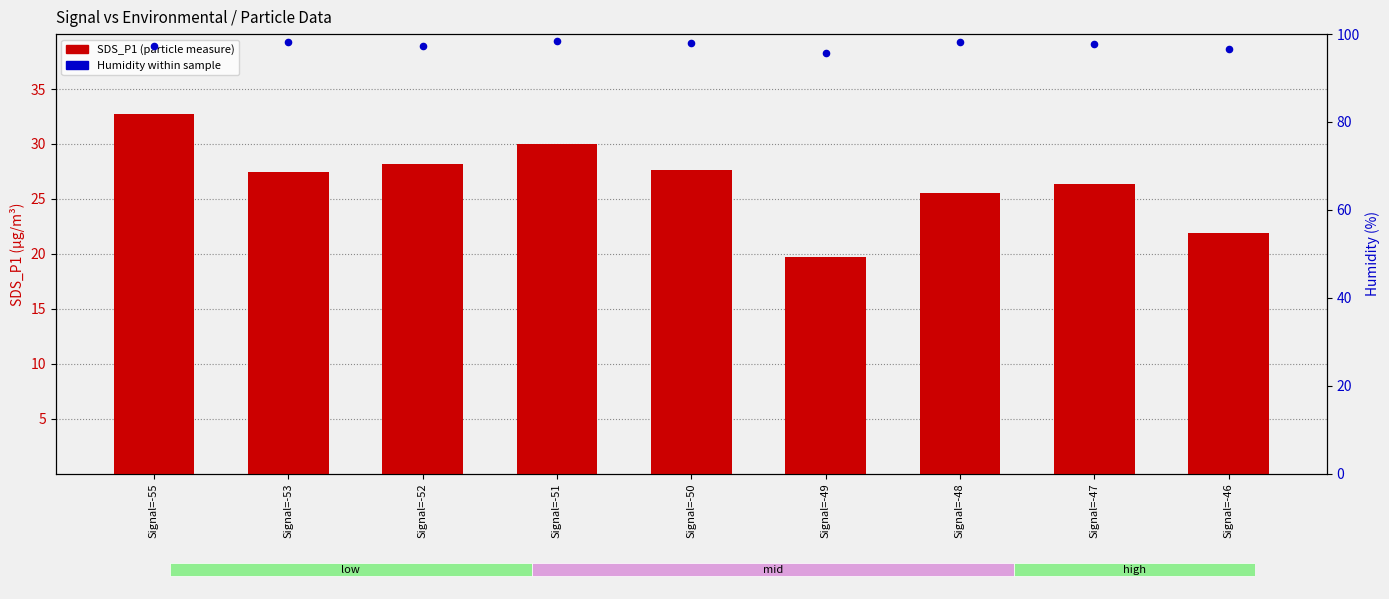

Which series has the largest Y range (max minus min)?

SDS_P1 (particle count)